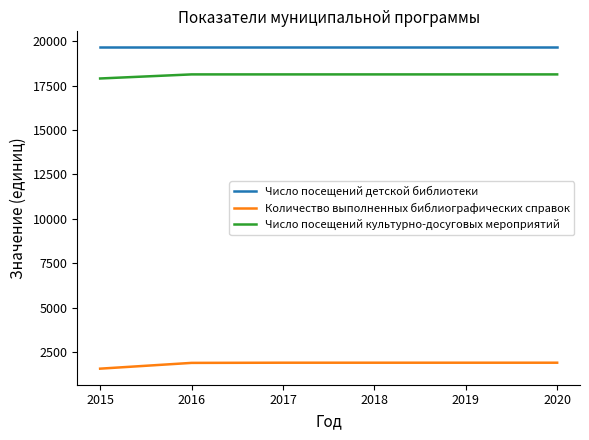

True or false: Число посещений культурно-досуговых мероприятий and Количество выполненных библиографических справок intersect in this chart.

False